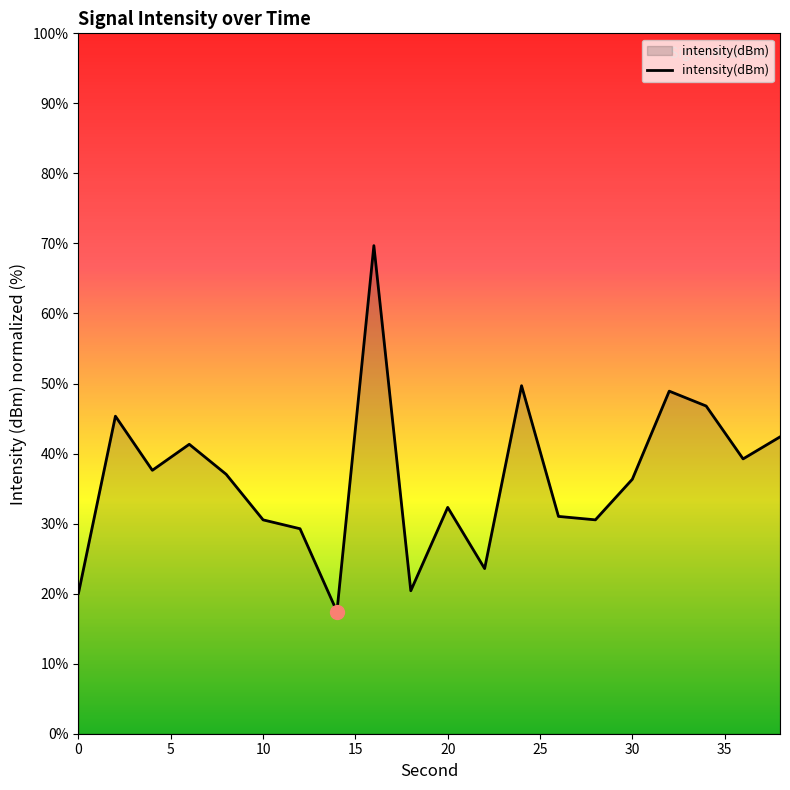

How many interior local peaks (higher than both neighbors) does the data have?

6